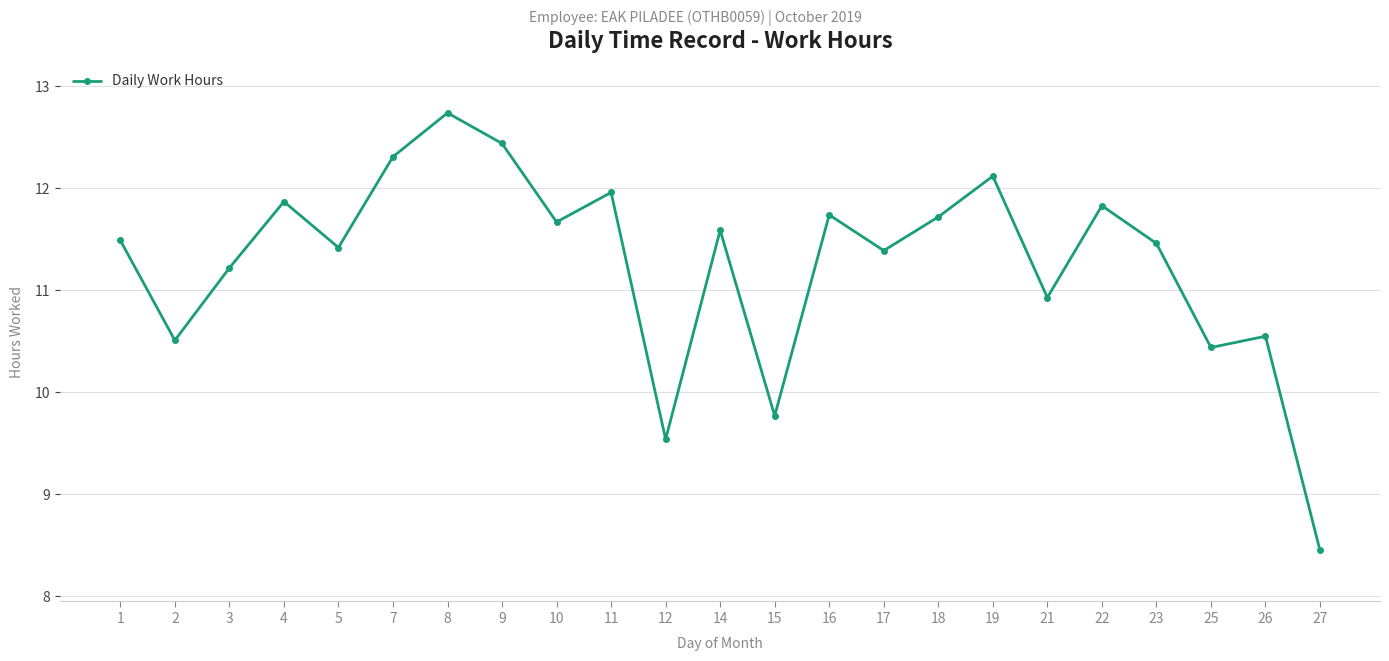

True or false: the data has more than 2 interior local peaks.

True